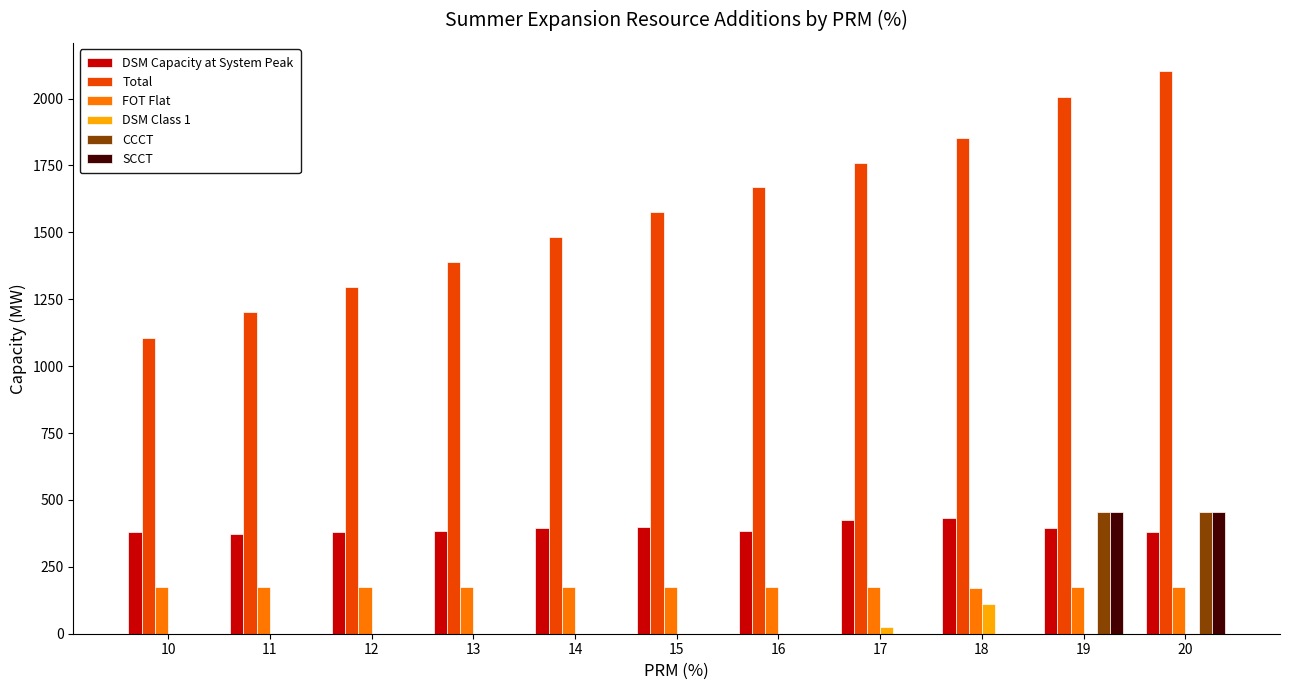

The value of CCCT at 18 is 0.0. True or false?

True